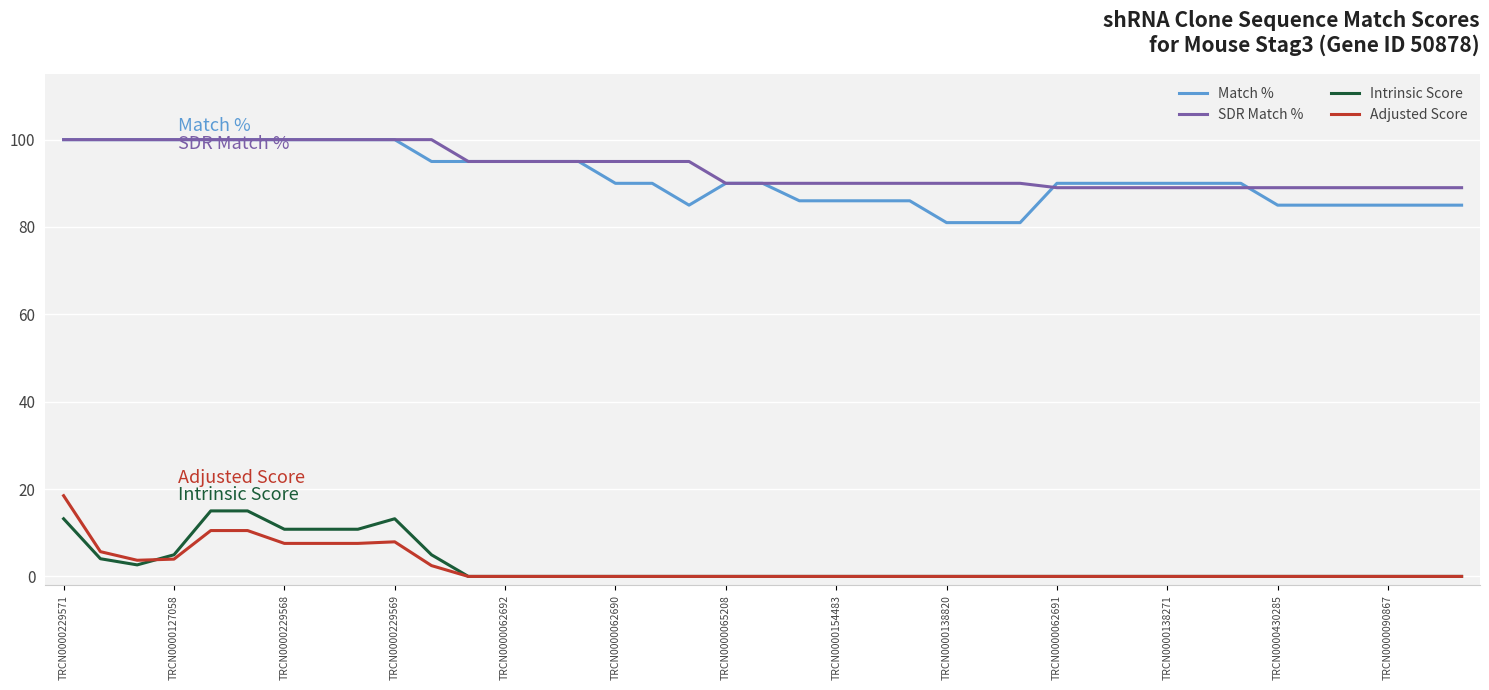

What is the maximum value for Intrinsic Score?

15.0